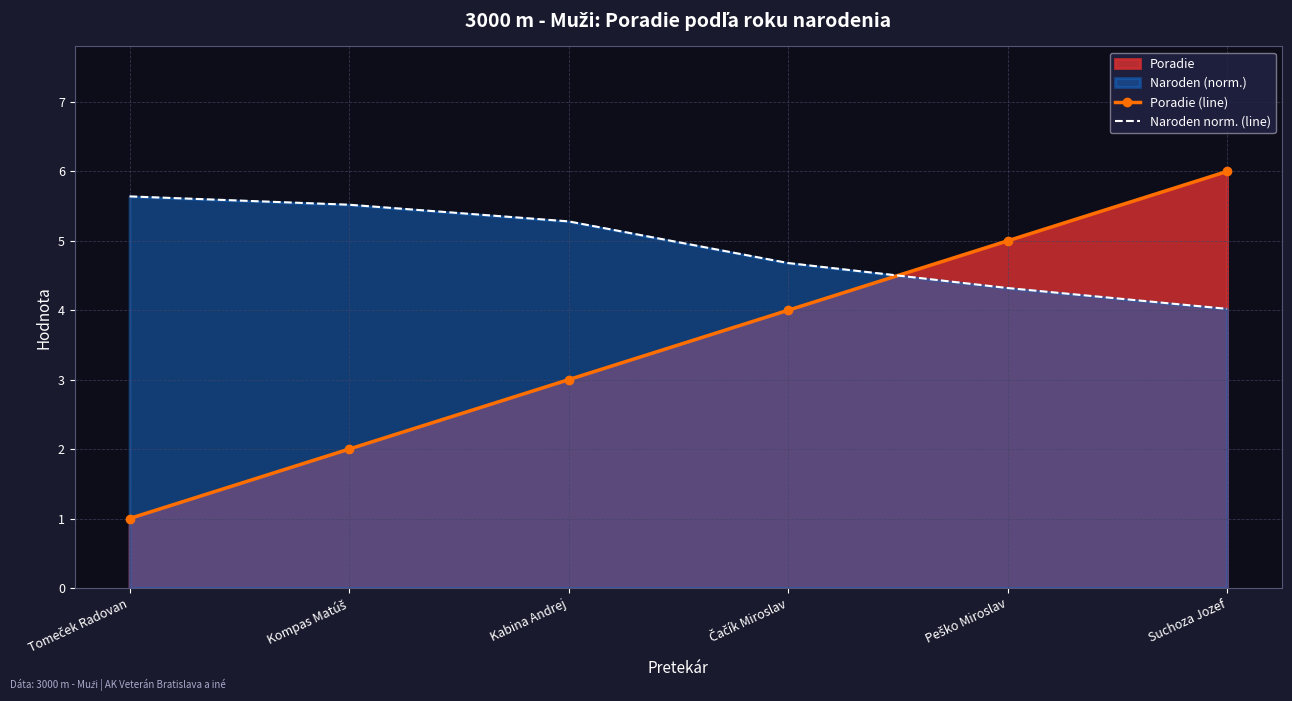

Which series has the largest range (max minus min)?

Poradie (line)